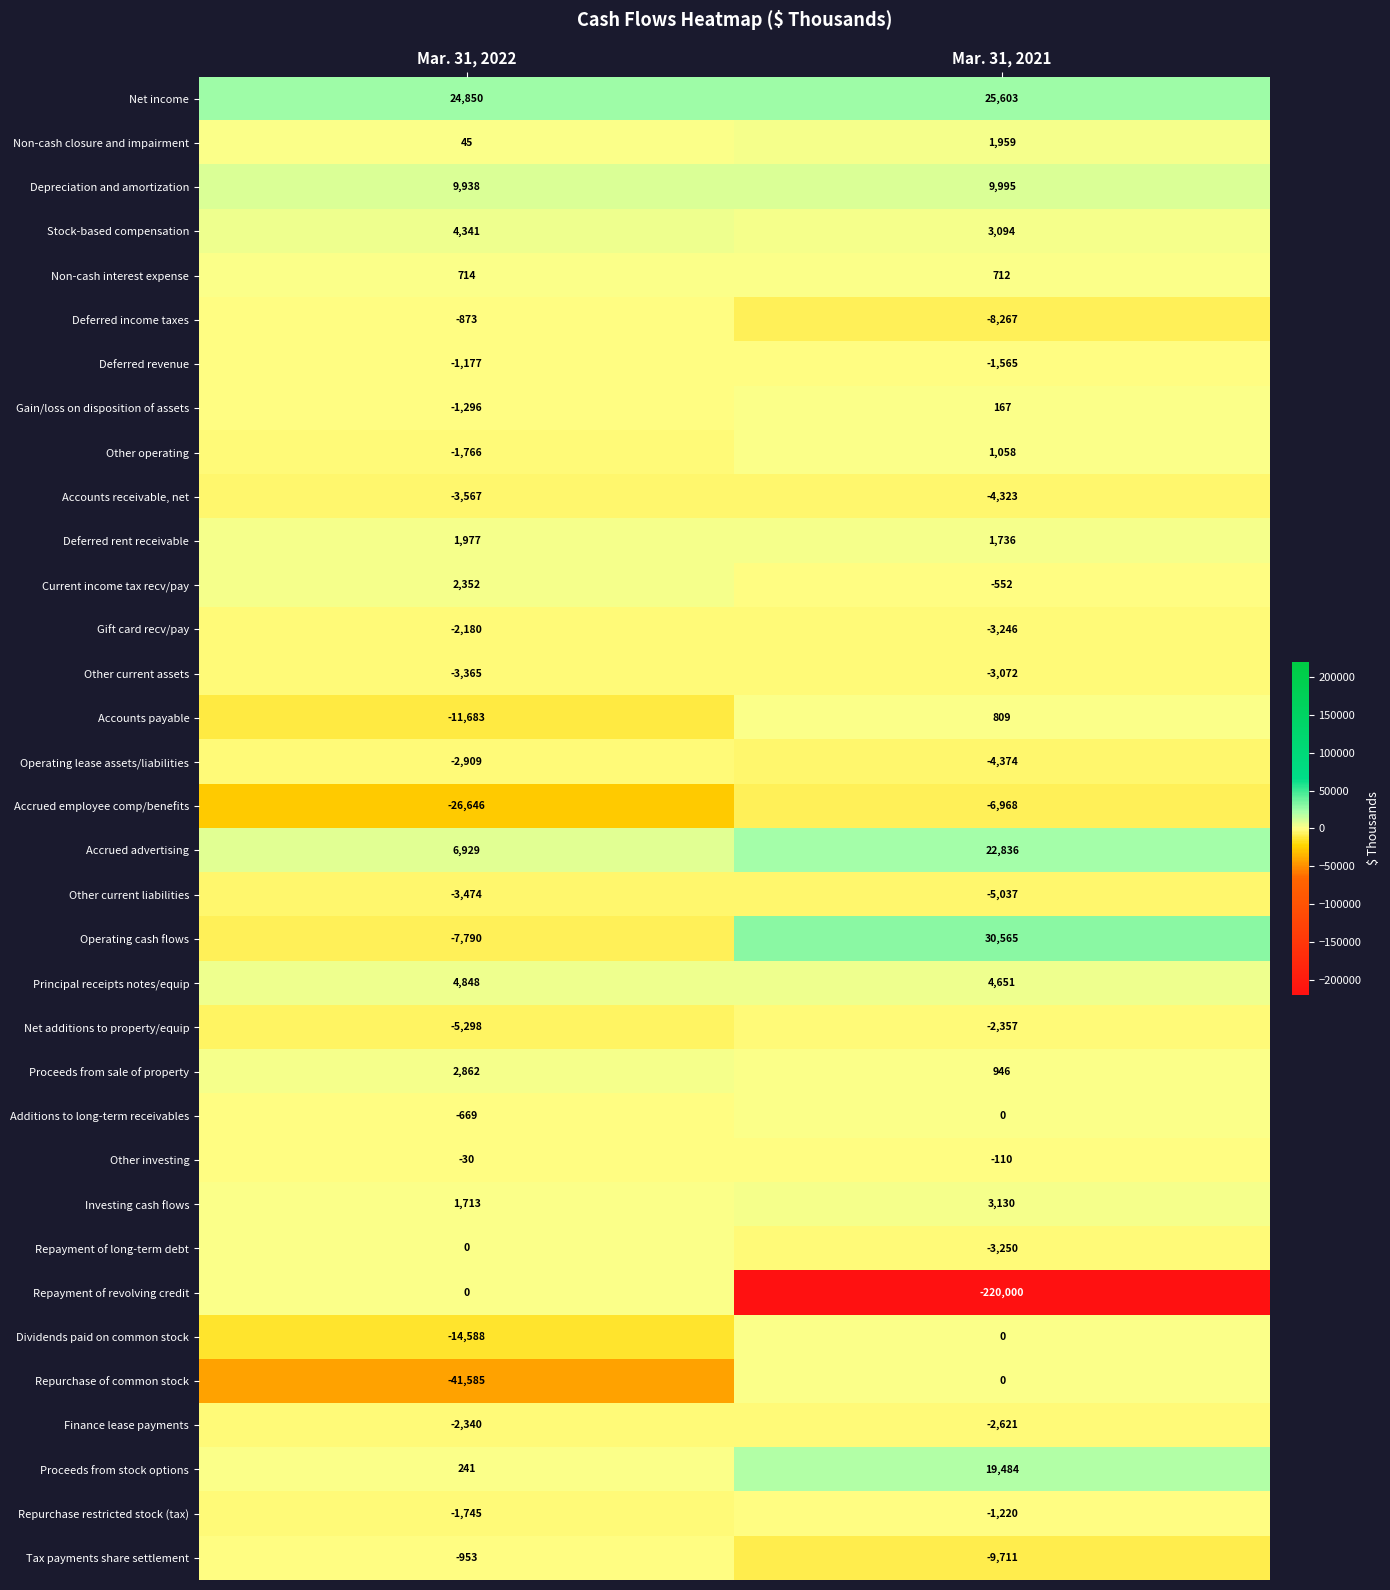

Is it true that Net additions to property/equip equals -2357 at Mar. 31, 2021?

True